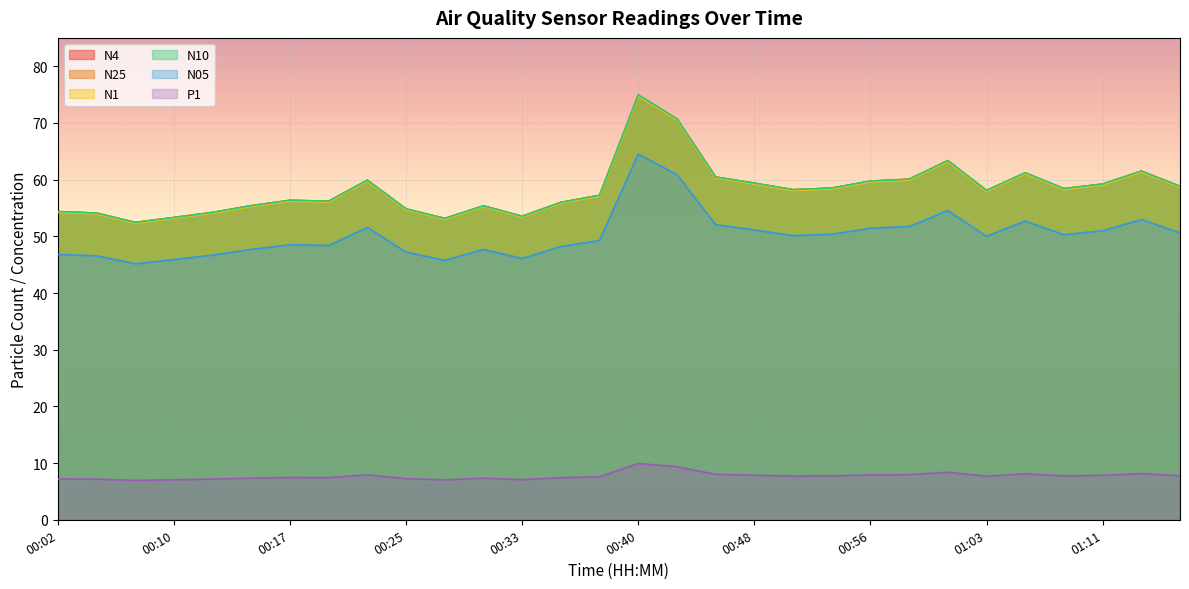

How many categories are shown in the chart?

30